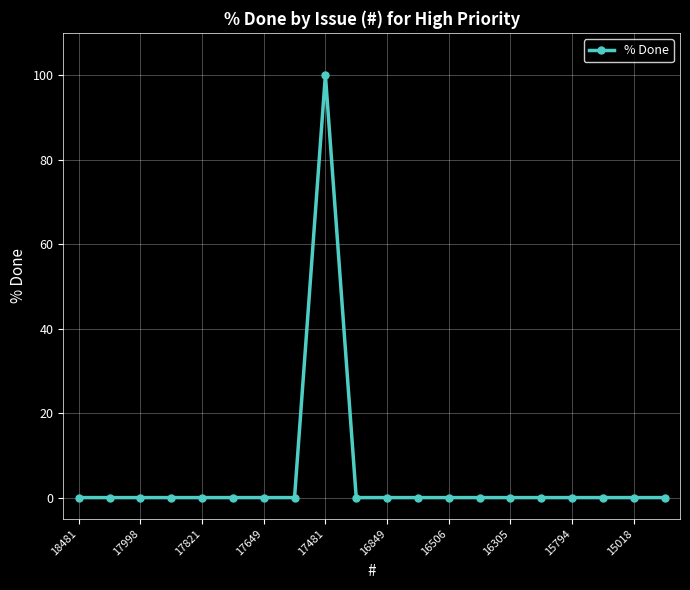

What is the average value?

5